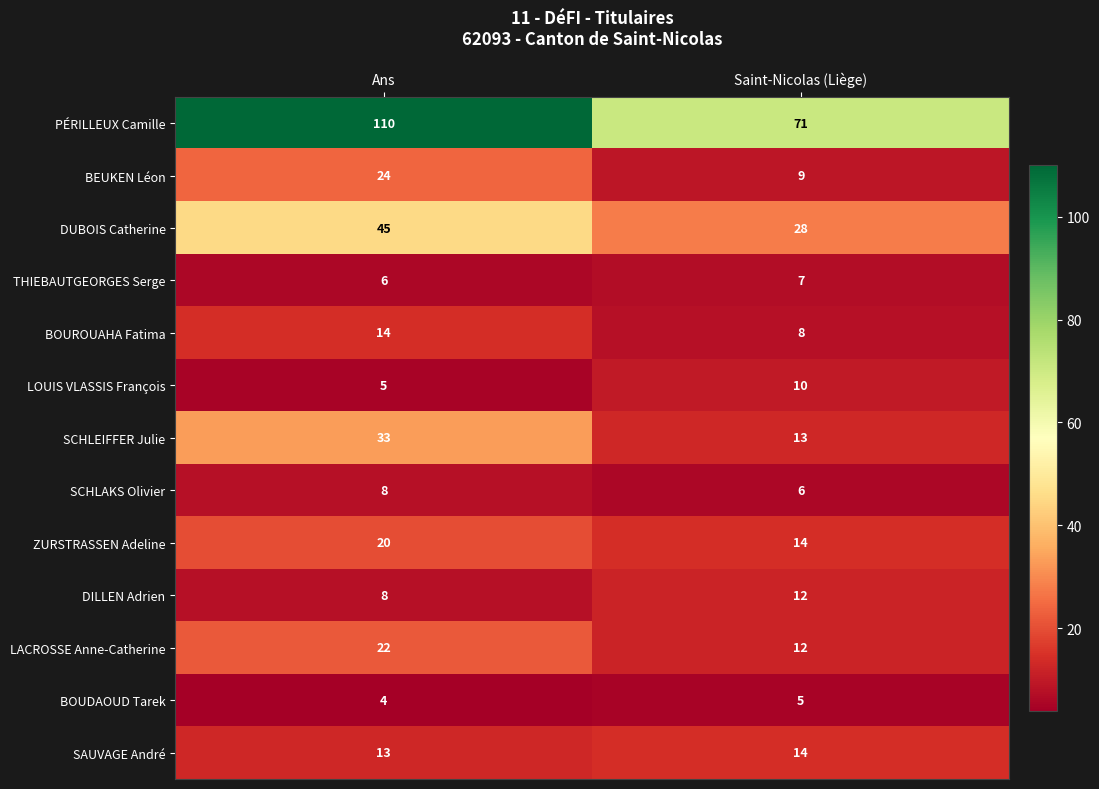

Count the number of categories in the chart.

2